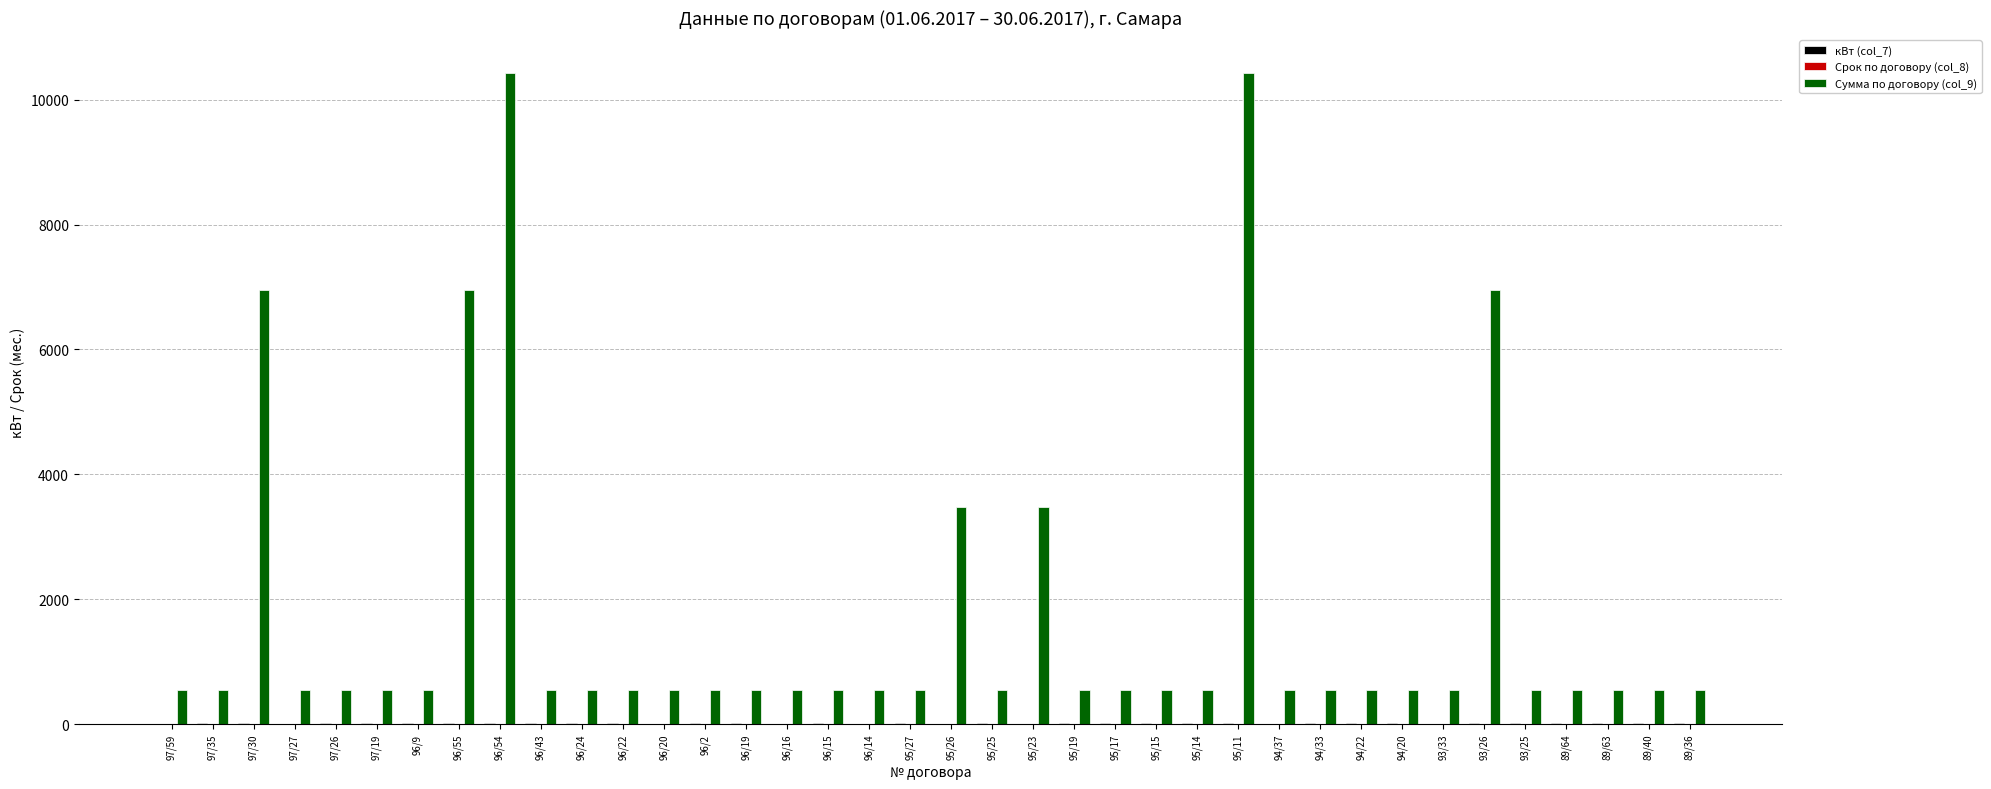

The value of Сумма по договору (col_9) at 96/54 is 10428.7. True or false?

True